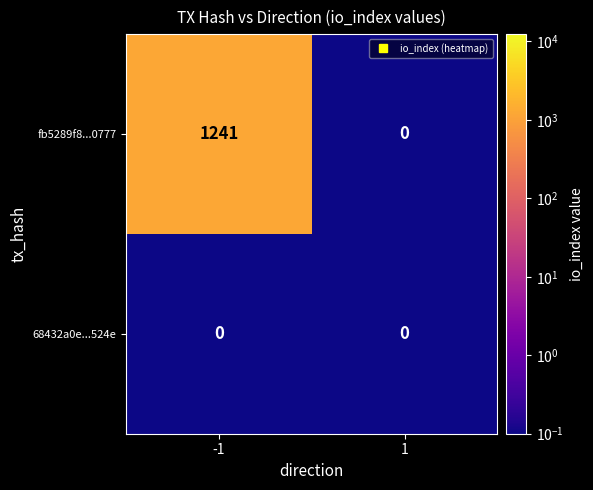

What is the greatest value displayed?

1241